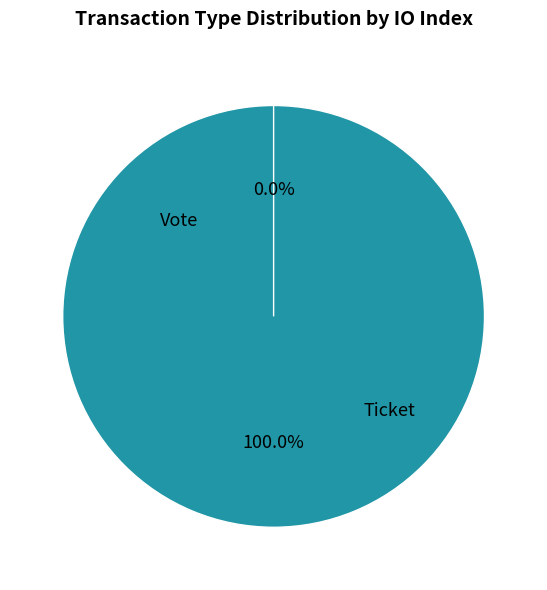

Combined, what portion of the pie is Vote and Ticket?

100.0%